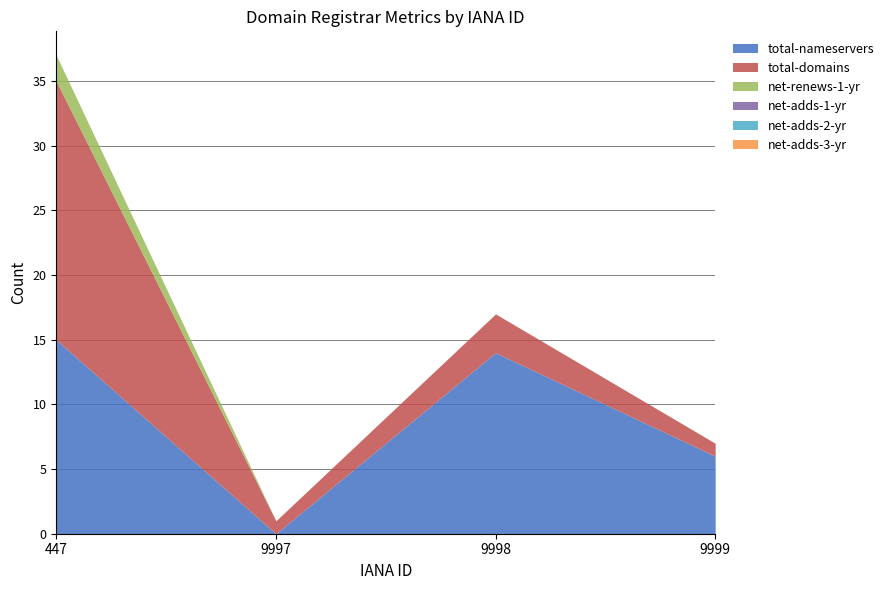

What are all the series names shown in the legend?

total-nameservers, total-domains, net-renews-1-yr, net-adds-1-yr, net-adds-2-yr, net-adds-3-yr